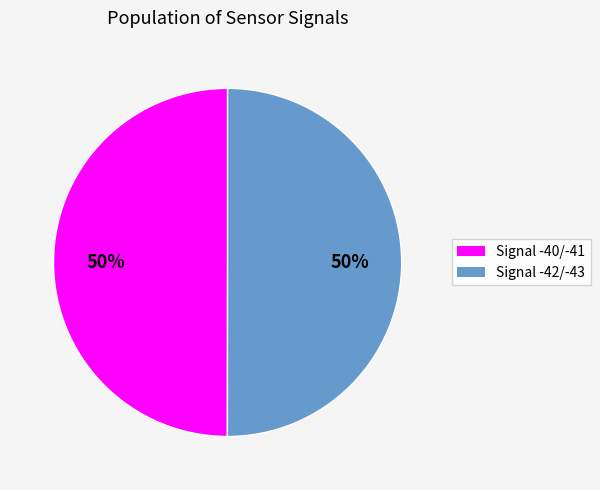

To the nearest percent, what is the average slice percentage?

50%